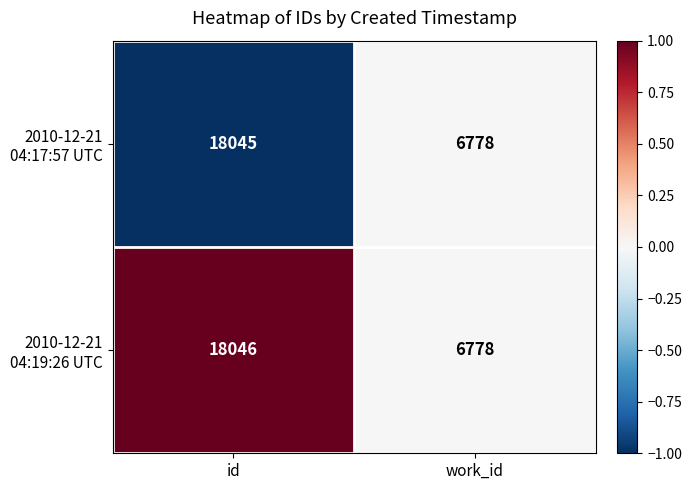

What is the total value across all series at id?

36091